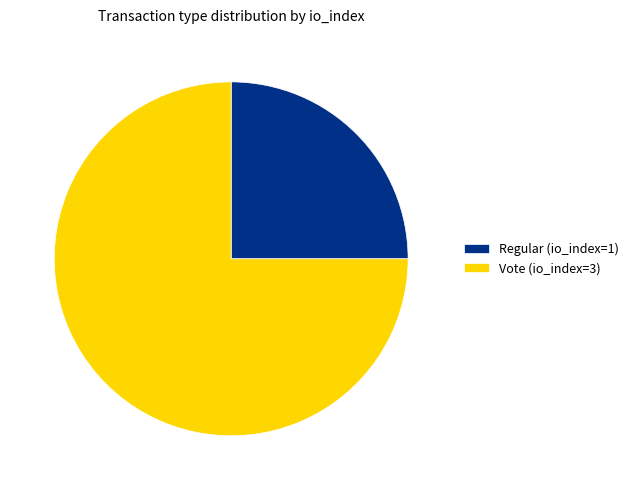

Between Vote (io_index=3) and Regular (io_index=1), which is larger?

Vote (io_index=3)